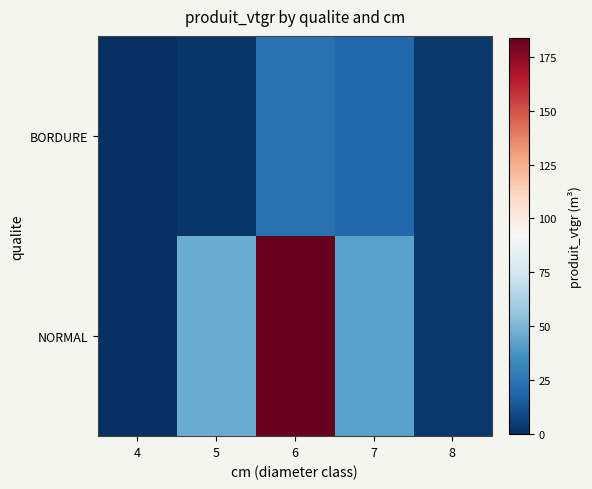

What is the total value across all series at 6?

206.8